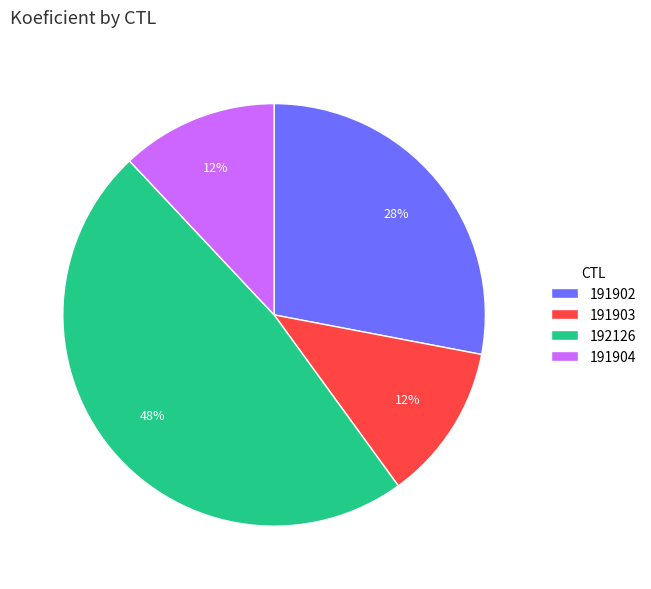

To the nearest percent, what percentage of the pie is 192126?

48%